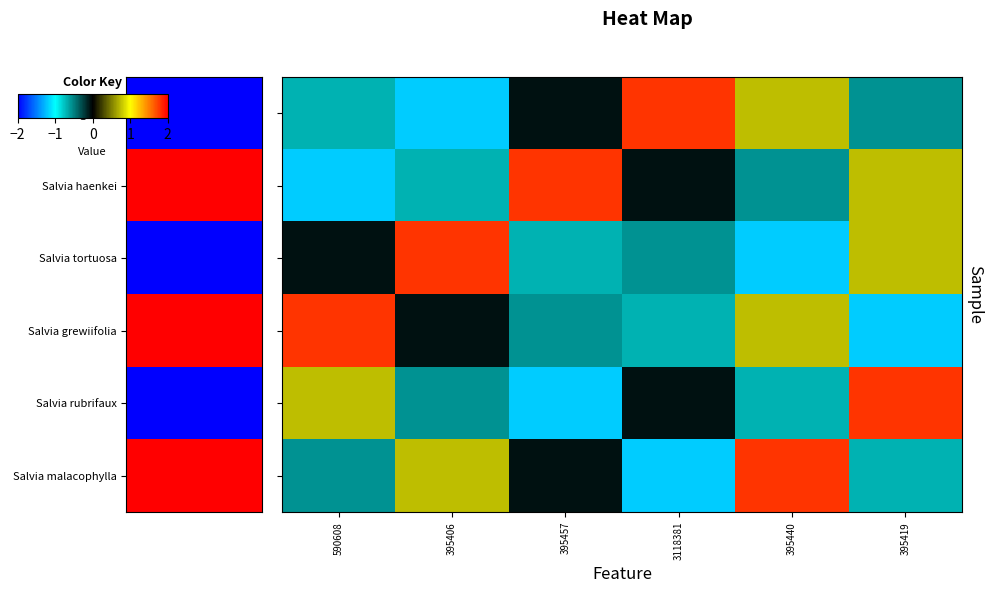

Which label corresponds to the largest value in the chart?

3118381